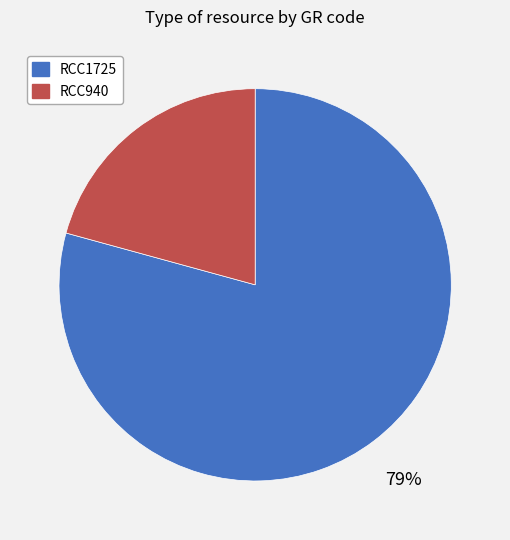

Does RCC940 represent more than half of the total?

No